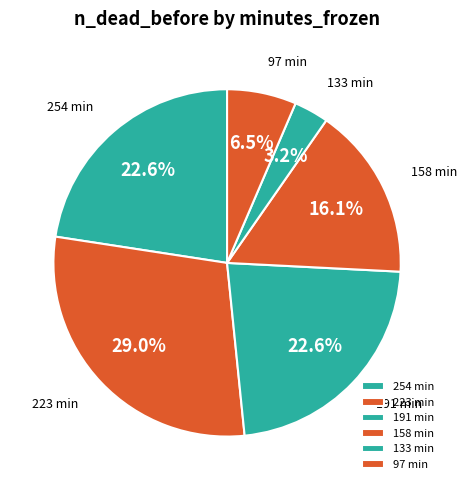

How many slices are in this pie chart?

6